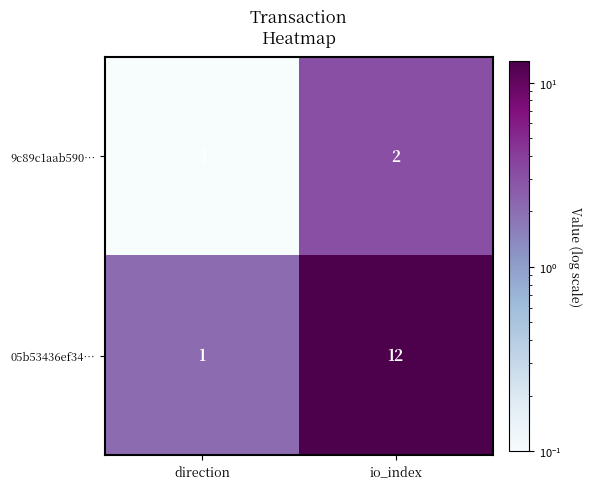

At which label does 05b53436ef34… reach its minimum?

direction